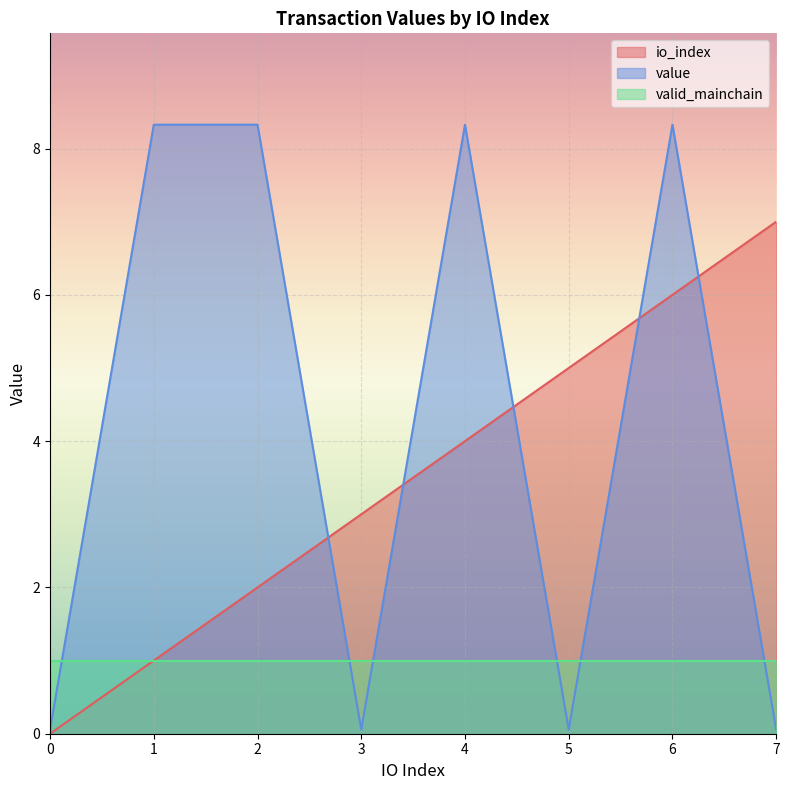

What is the difference between the highest and lowest values at 7?

6.9